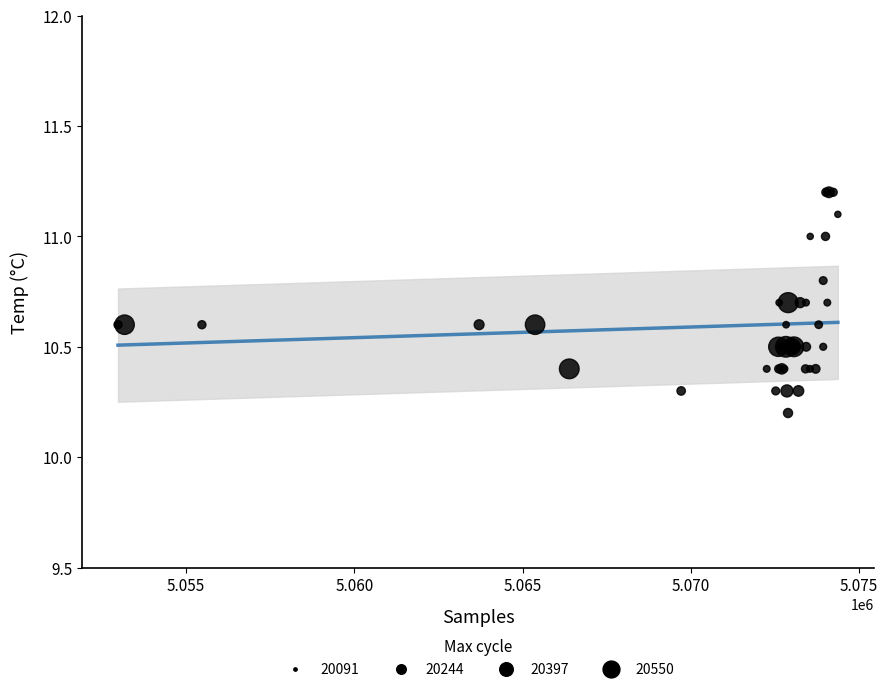

What Y value in the scatter plot is closest to 10?

10.2